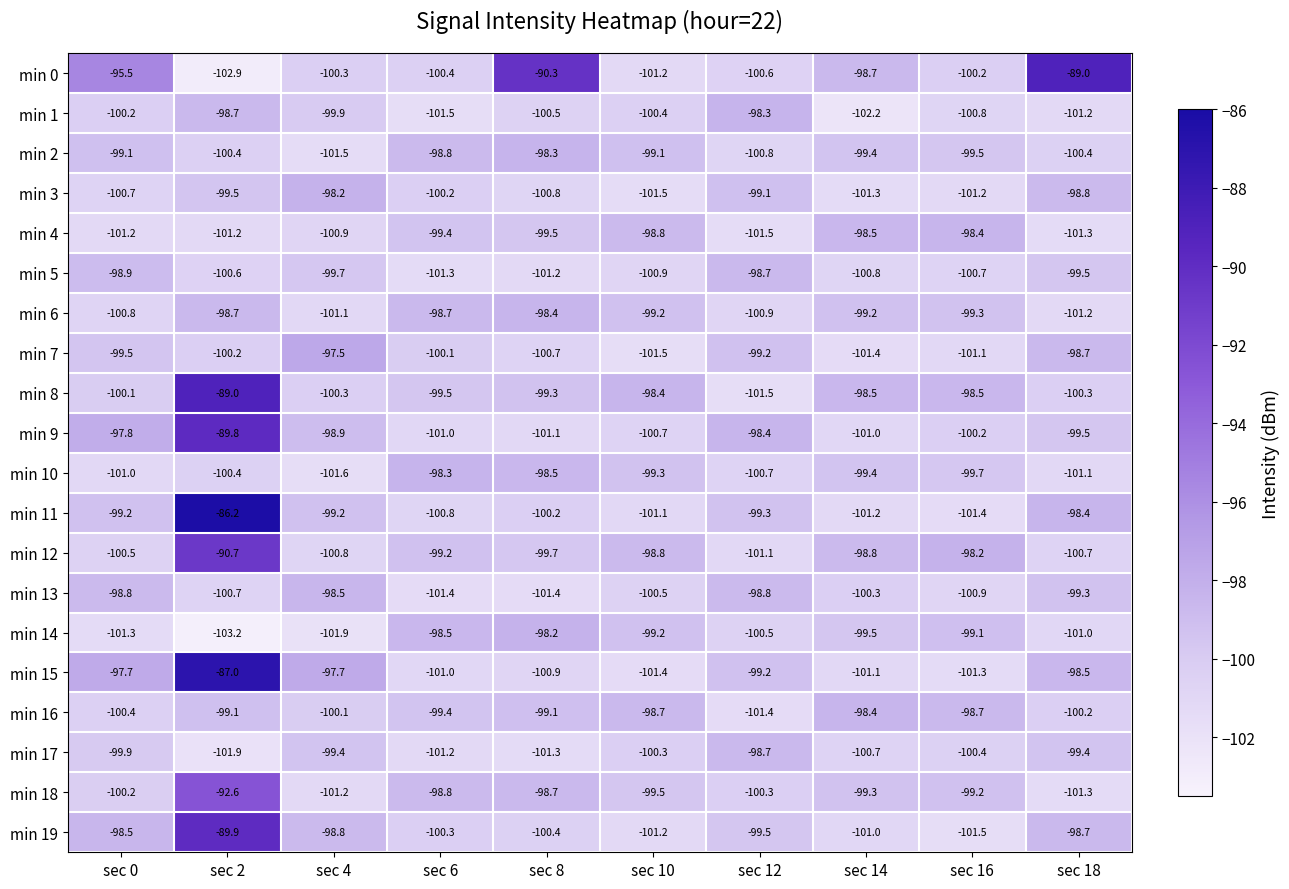

What is the difference between the maximum and minimum values in the min 15 series?

14.4